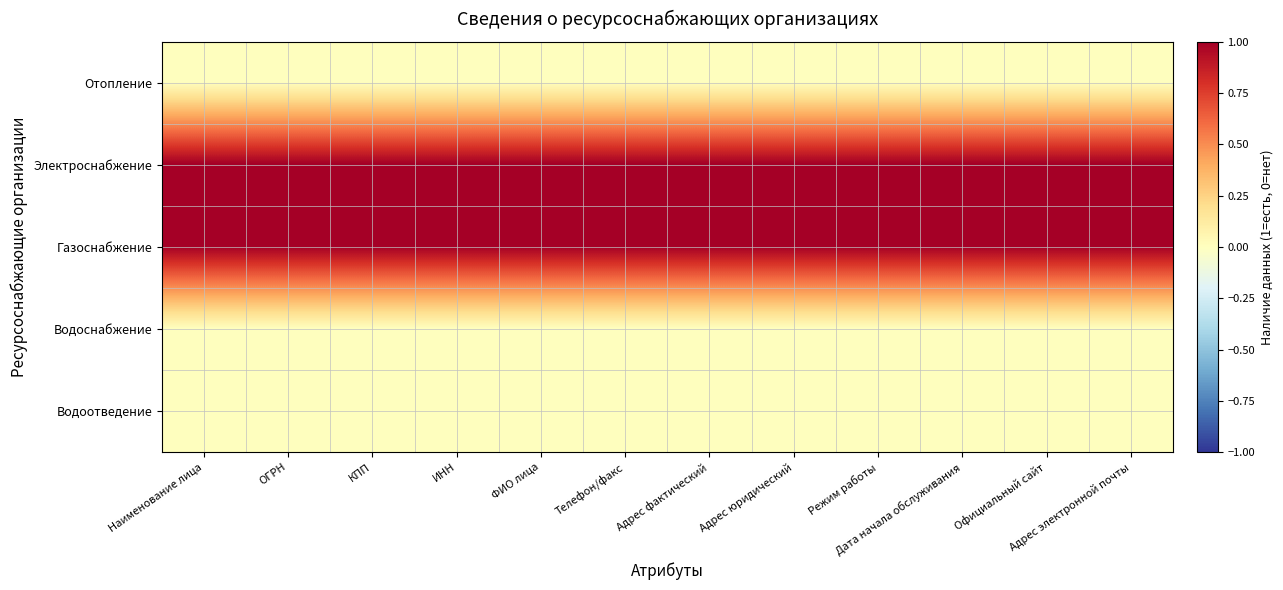

At which category is the sum across all series the highest?

Наименование лица